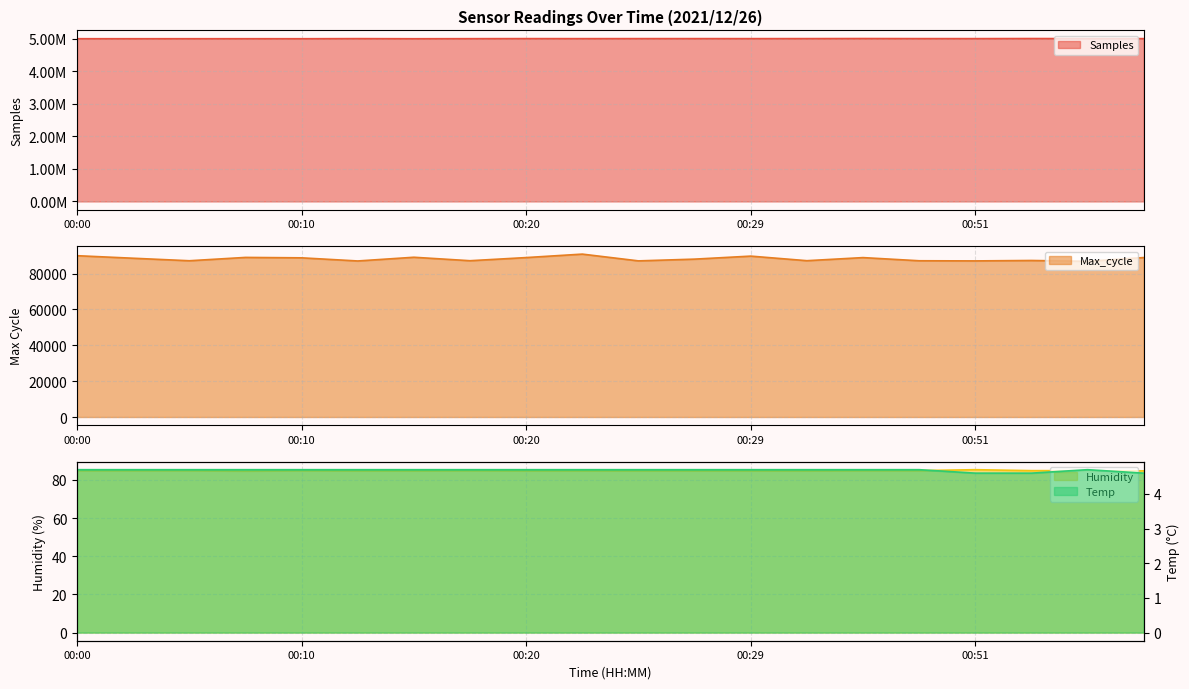

What is the difference between the Samples values at 00:27 and 00:05?

3106.0